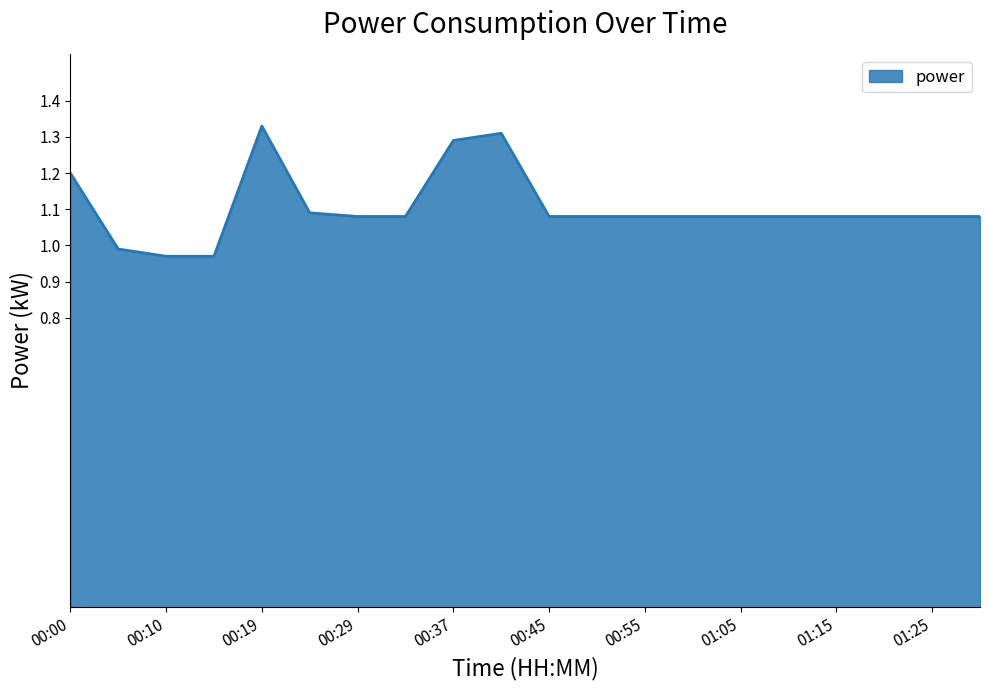

Count the number of categories in the chart.

20